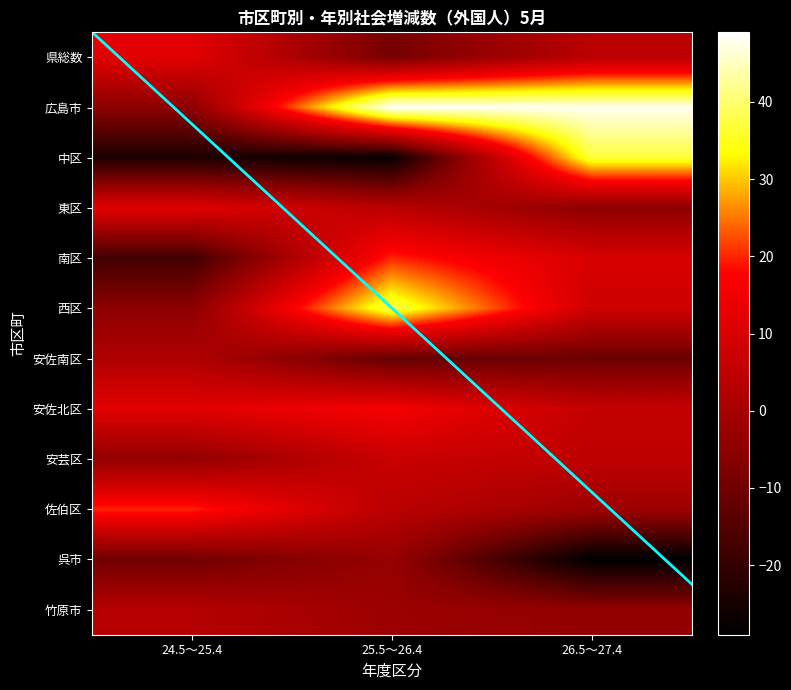

Is the value of 25.5～26.4 at 佐伯区 greater than the value of 24.5～25.4 at 安芸区?

Yes